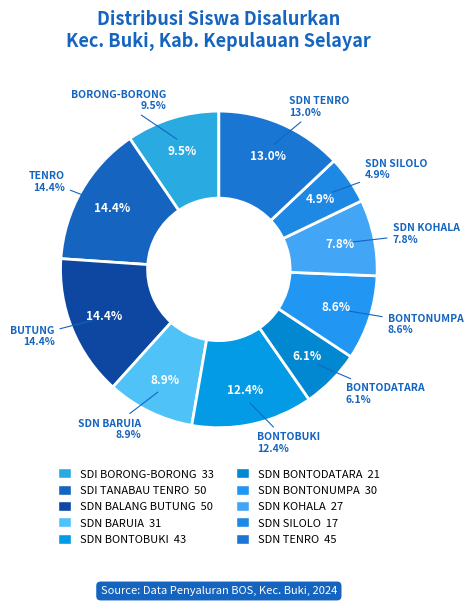

What is the total percentage of SDN BONTONUMPA and SDN BARUIA?

17.6%